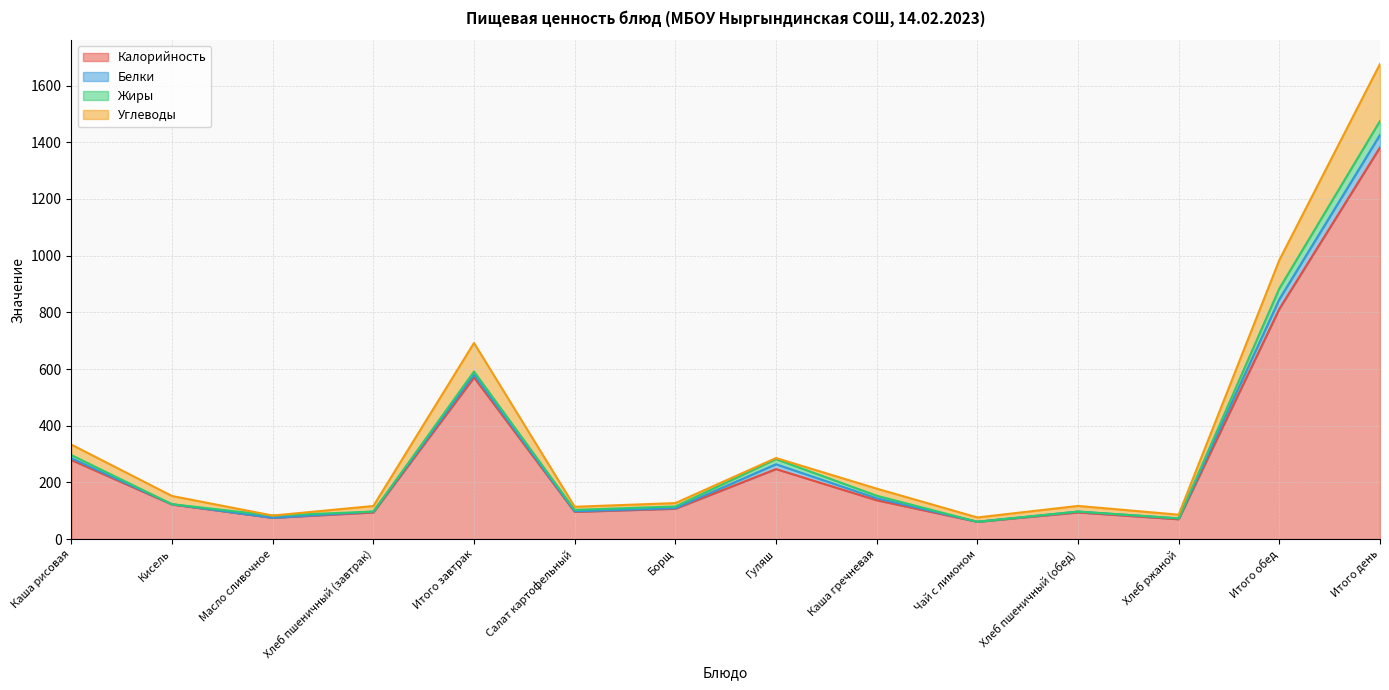

How many data points in Калорийность are above 122?

6